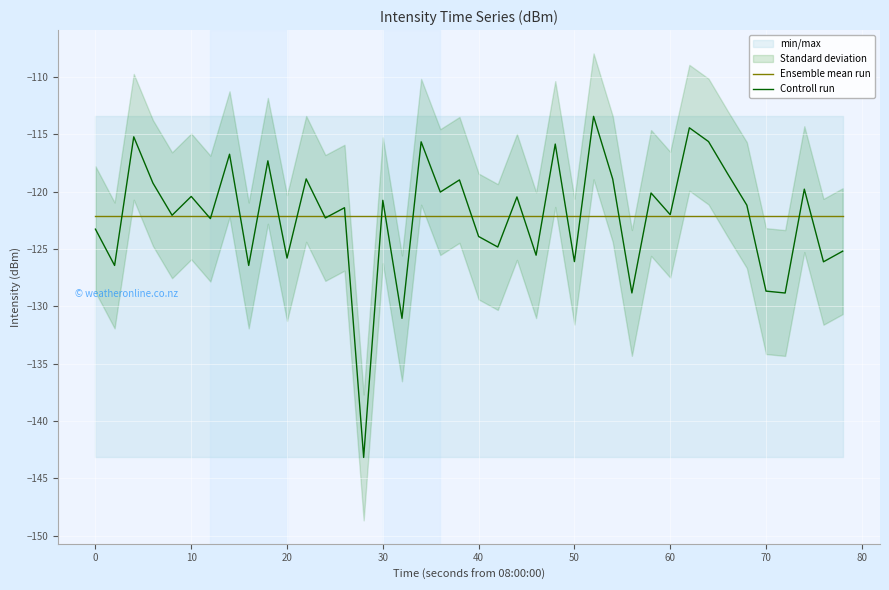

The value of Controll run at 10 is -185.3. True or false?

False